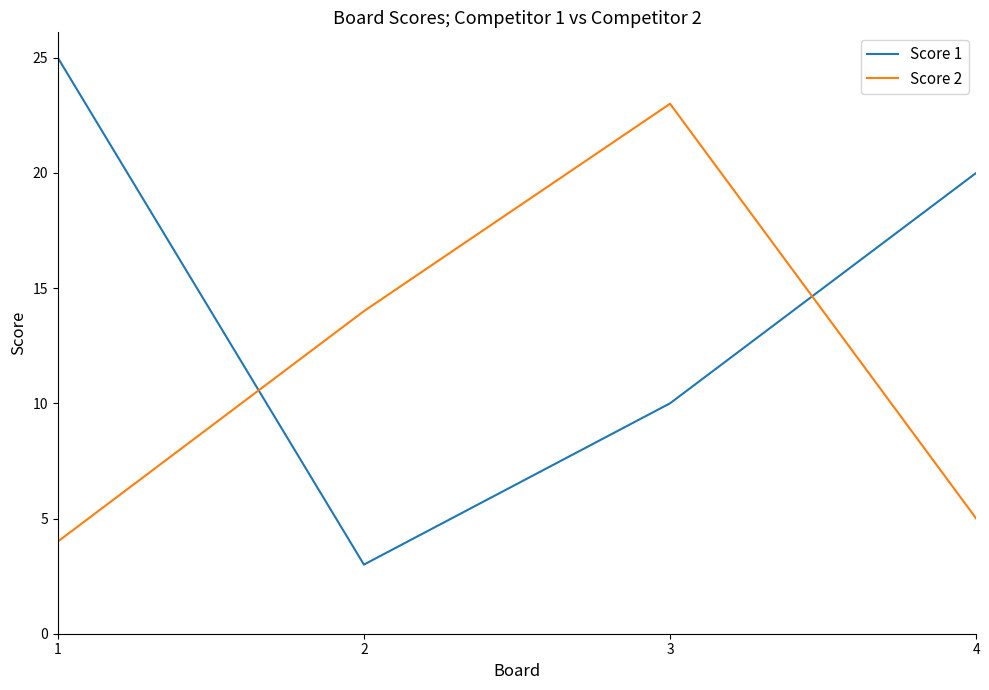

At which category does Score 1 reach its first local valley?

2